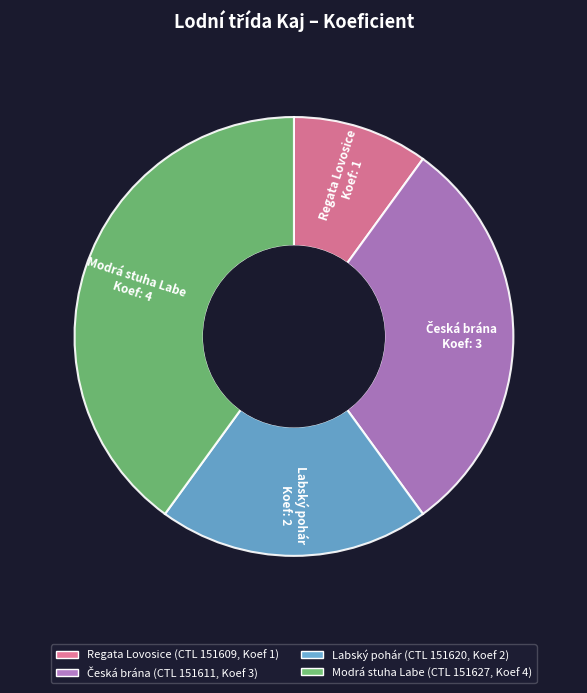

Which category has the biggest portion of the pie?

Modrá stuha Labe